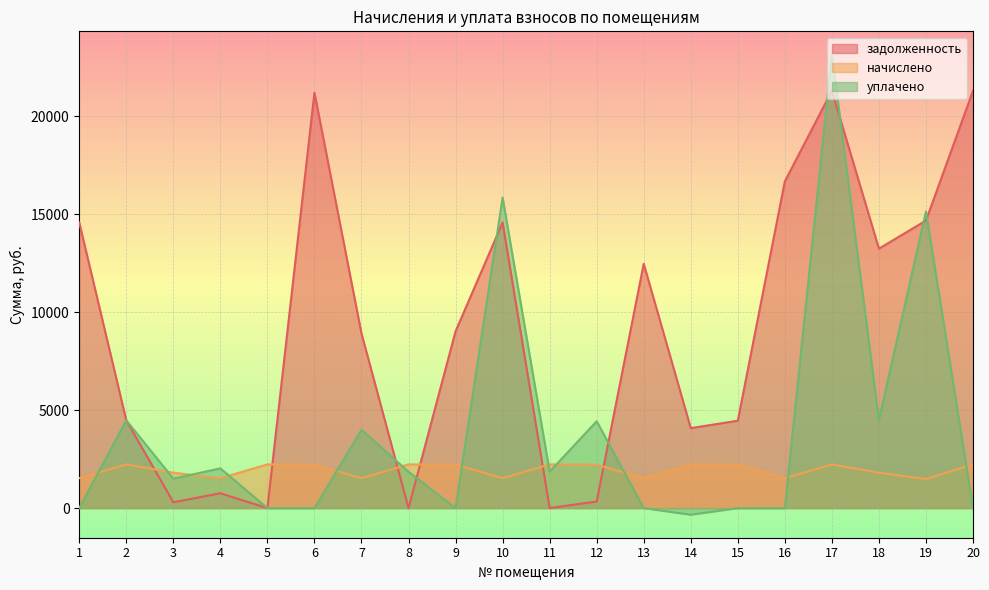

What is the value of the начислено point at the 11th from the left?

2231.7